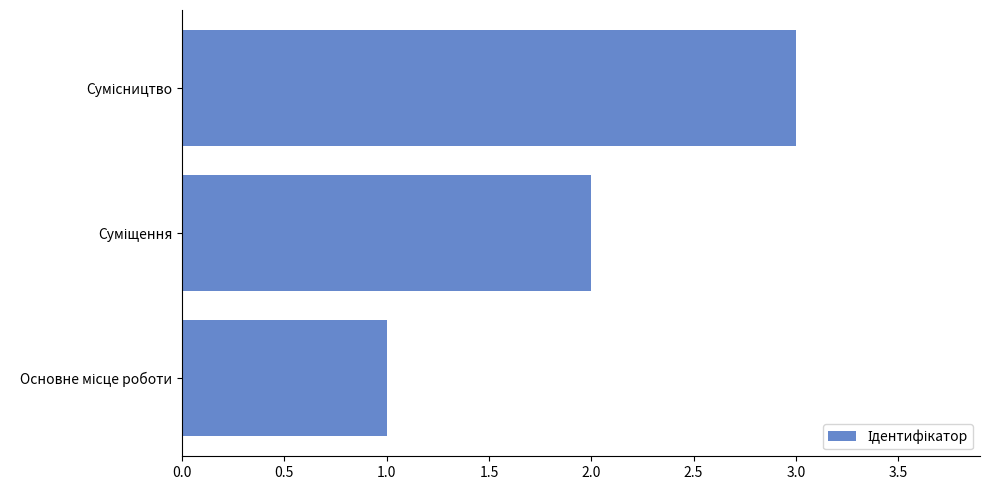

What is the sum of all values?

6